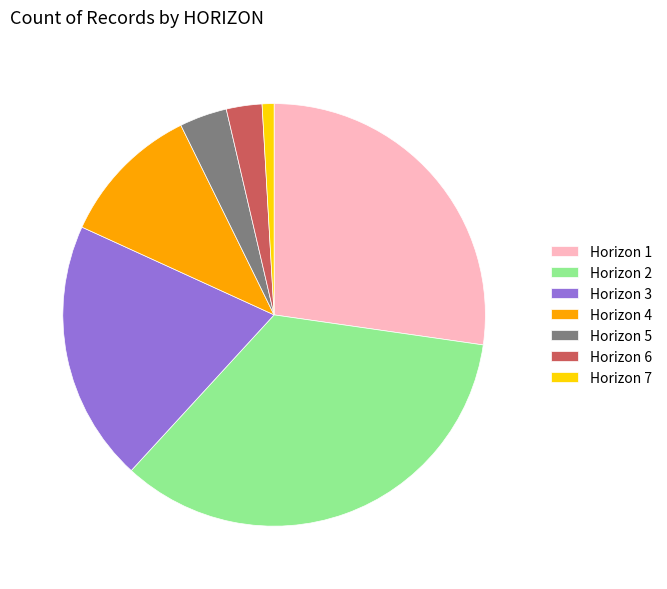

Which slice is the largest?

Horizon 2